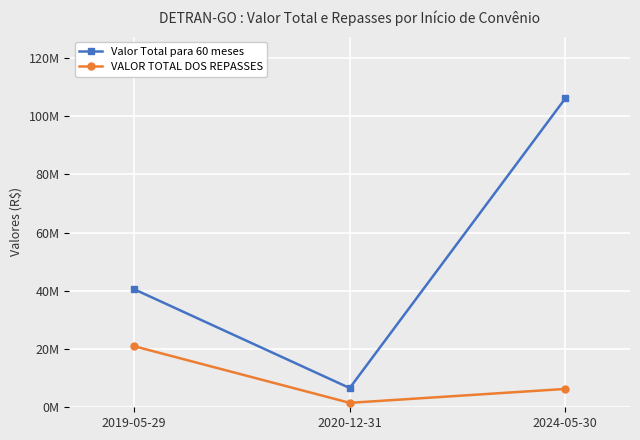

What are all the series names shown in the legend?

Valor Total para 60 meses, VALOR TOTAL DOS REPASSES